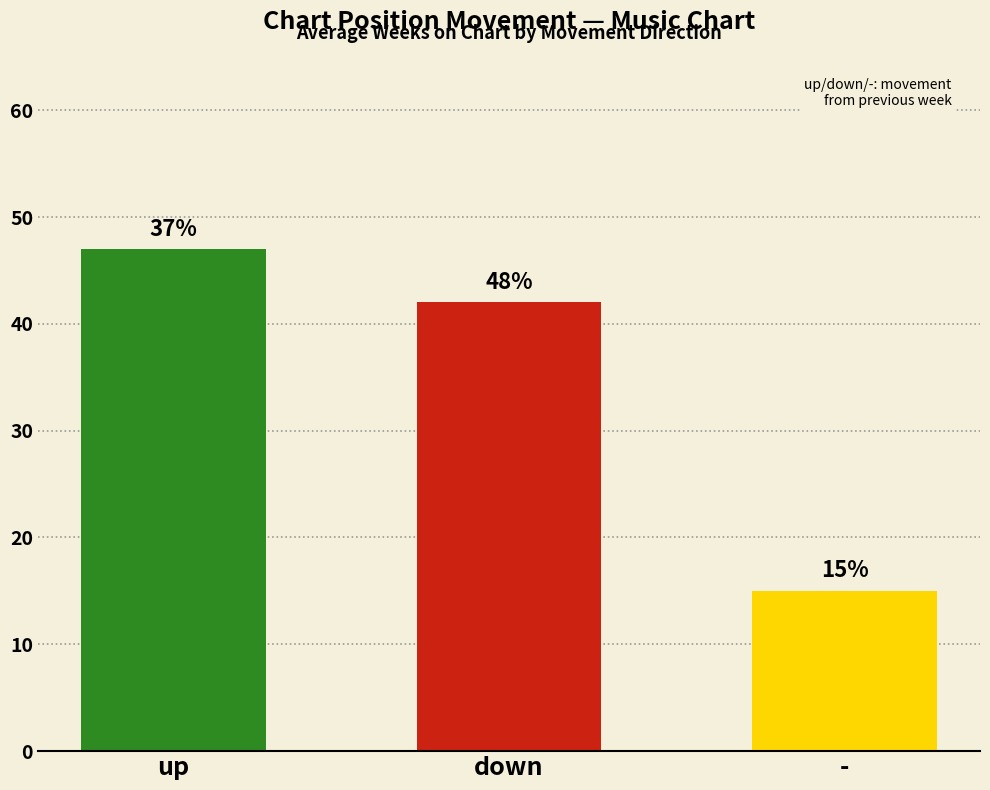

What is the ratio of the value at down to the value at -?

2.8